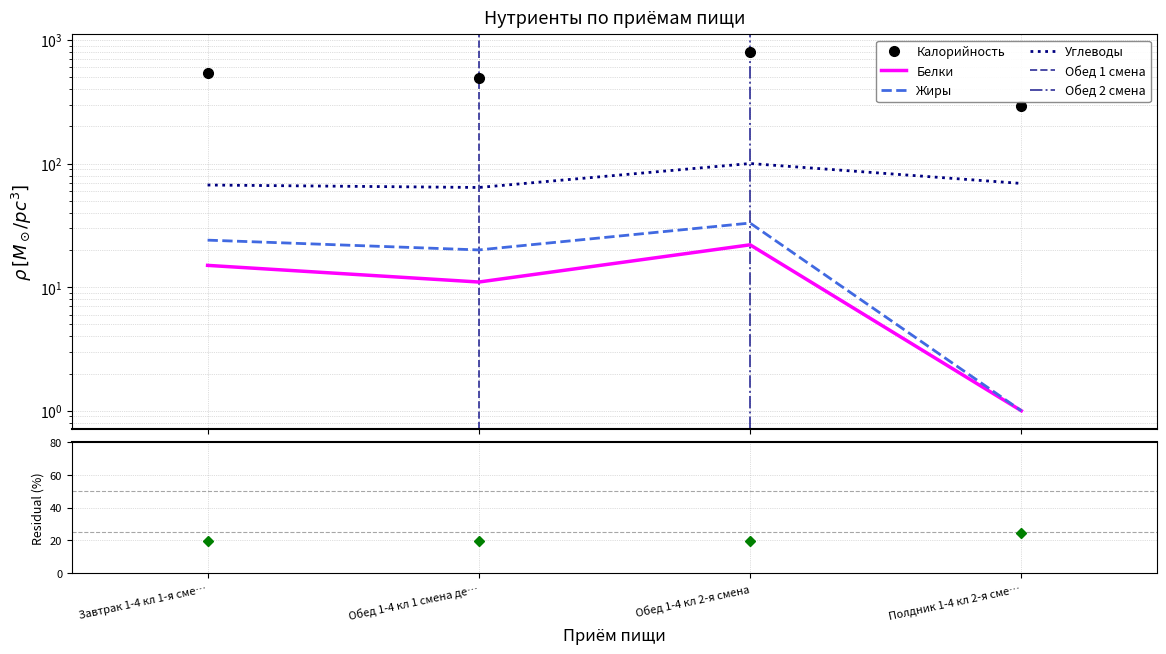

Does the chart display data point markers on the line(s)?

No